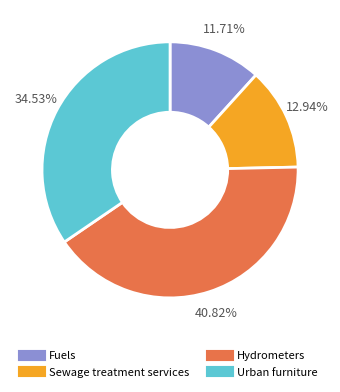

Which slice is the smallest?

Fuels